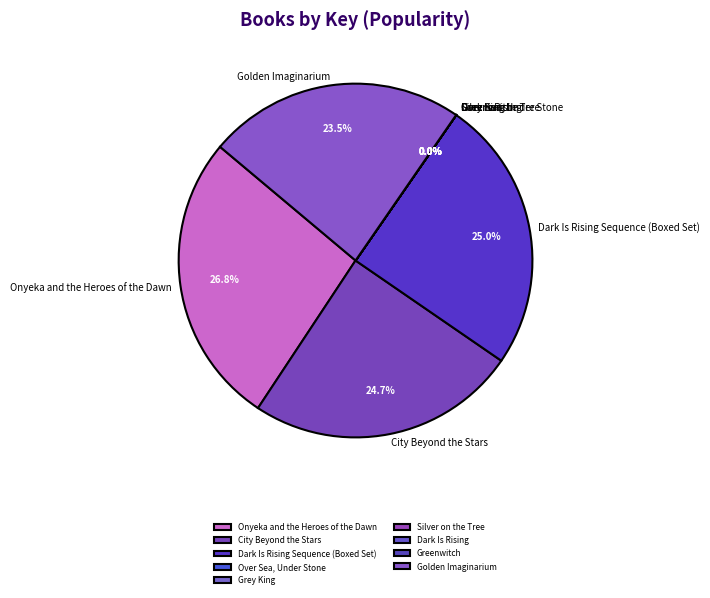

Combined, what portion of the pie is City Beyond the Stars and Golden Imaginarium?

48.2%